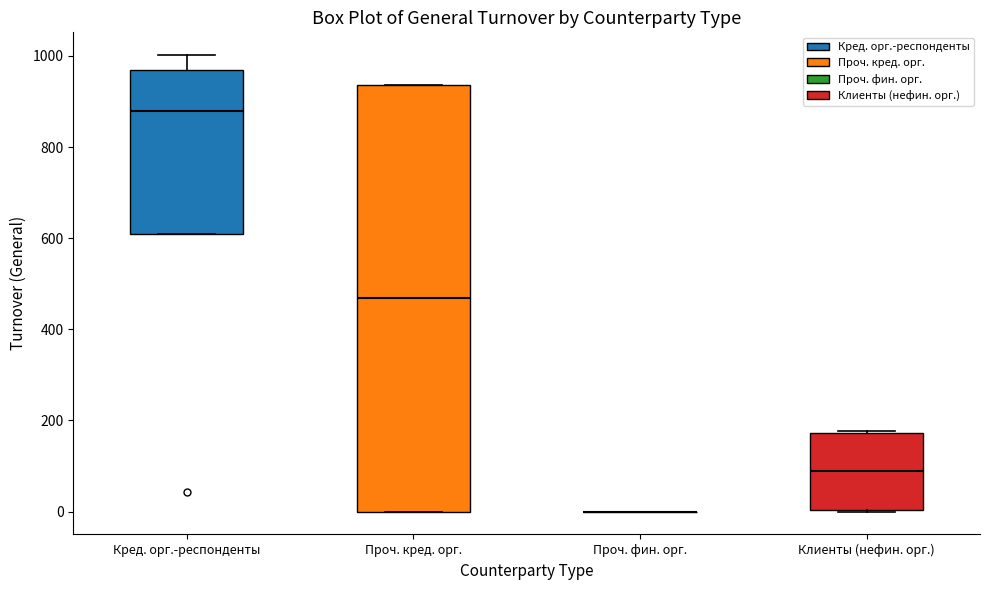

Reading left to right, read every box against the y-axis: the position of its median line, the range the box covers, and the ends of its whiskers. The values are not printed on the chart, so give them approximately, as read against the axis.

Кред. орг.-респонденты: median 880, box 600 to 960, whiskers 600 to 1000
Проч. кред. орг.: median 460, box 0 to 940, whiskers 0 to 940
Проч. фин. орг.: box collapsed to a line at 0, whiskers 0 to 0
Клиенты (нефин. орг.): median 80, box 0 to 180, whiskers 0 to 180